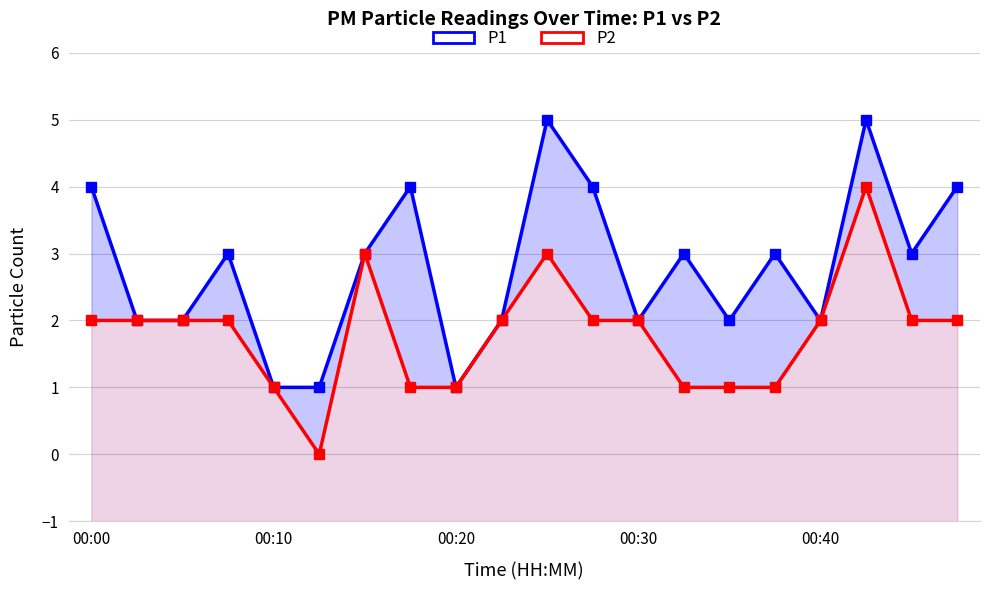

Is it true that P2 equals 2 at 00:00?

True